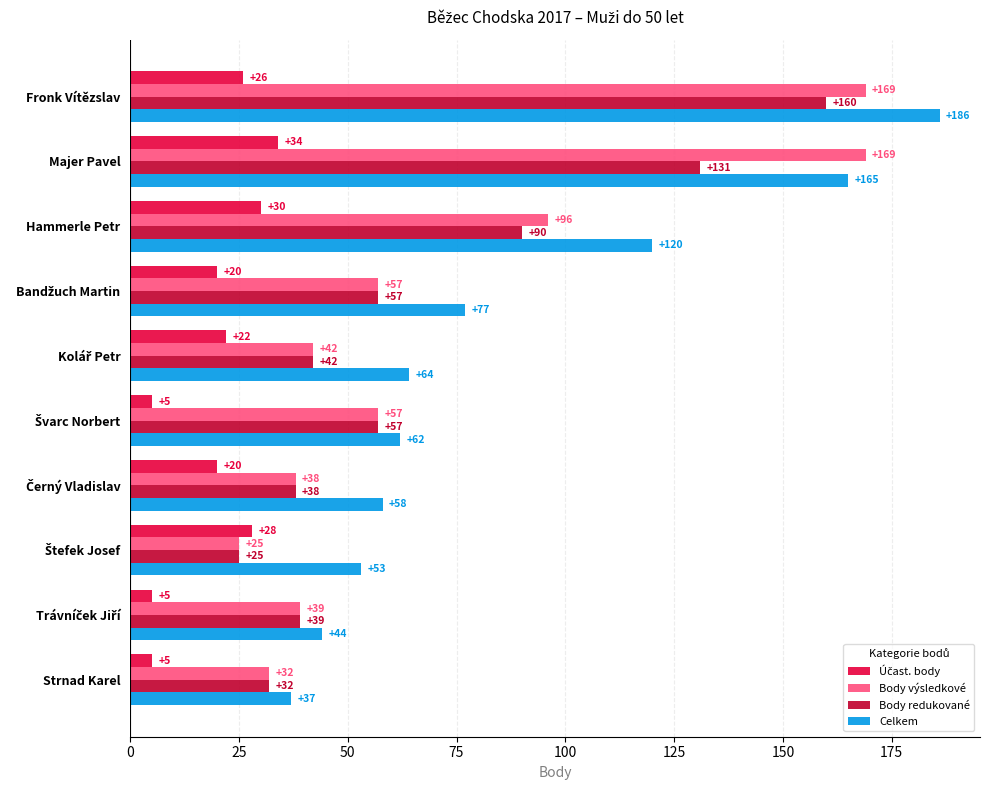

Which series has the largest total across all categories?

Celkem